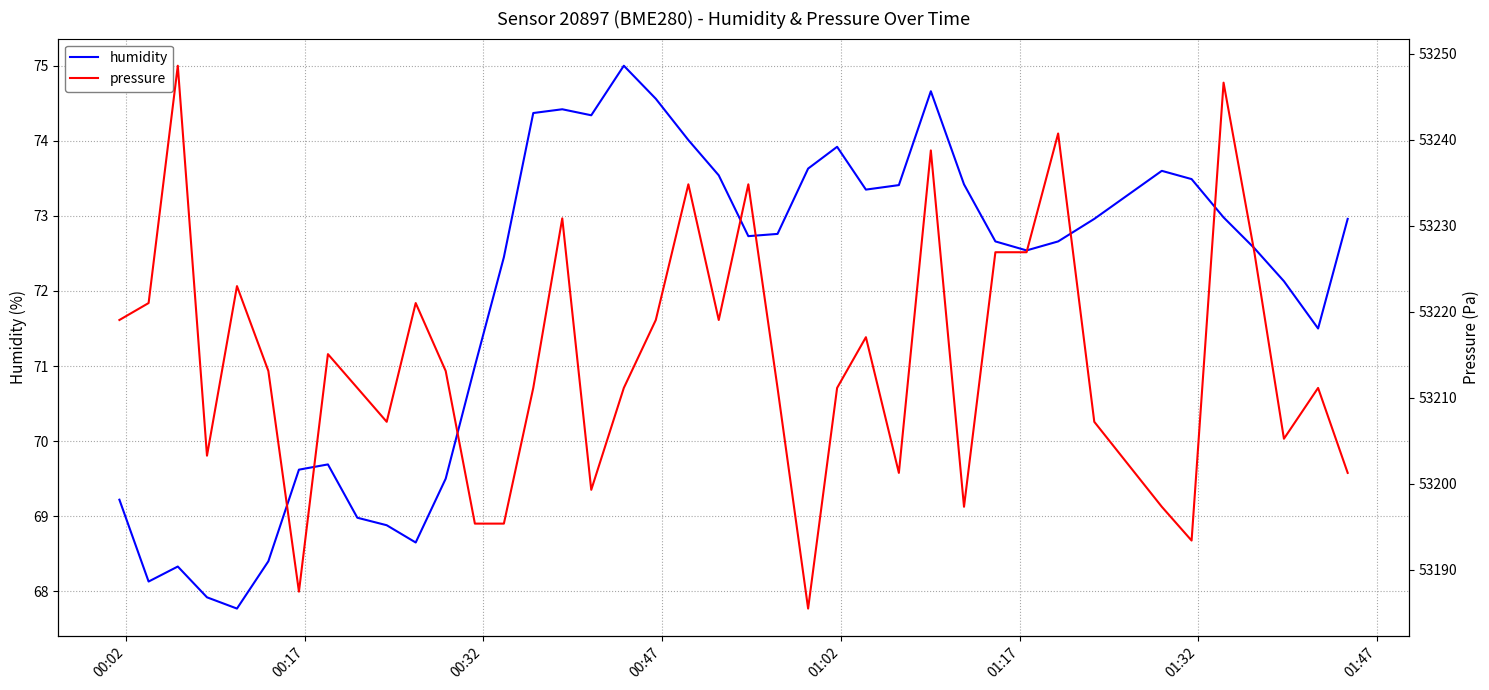

What is the lowest value of the humidity series?

67.8